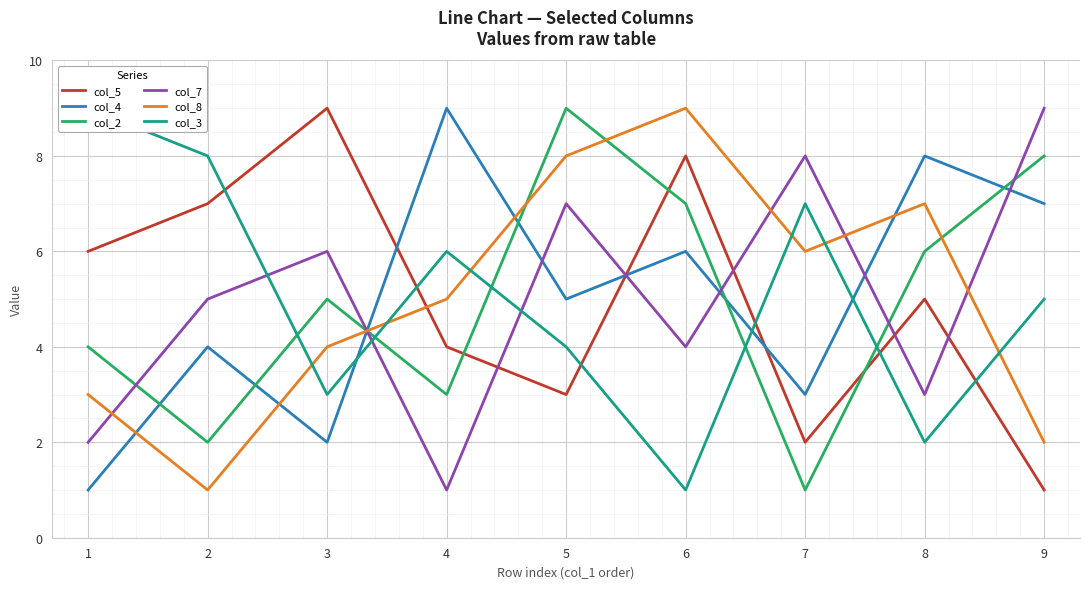

What are all the series names shown in the legend?

col_5, col_4, col_2, col_7, col_8, col_3